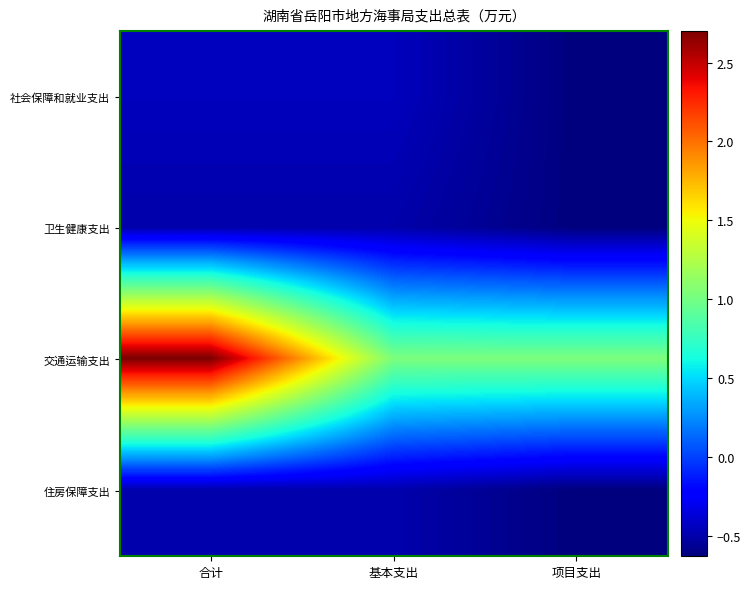

Between 合计 and 基本支出, which is larger?

合计